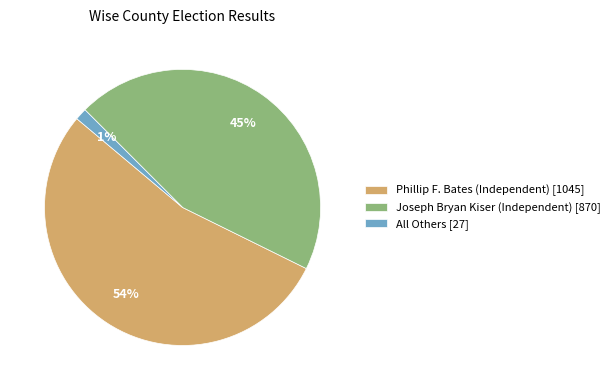

What is the smallest slice in the pie chart?

All Others